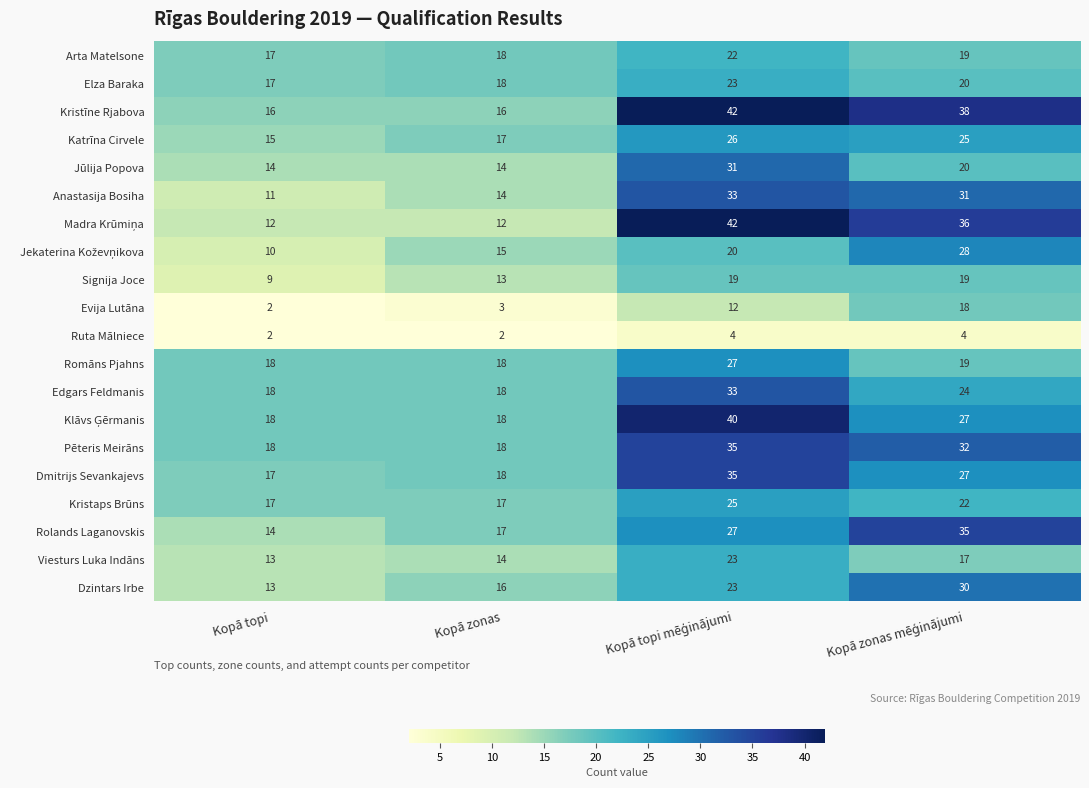

True or false: Kristīne Rjabova has a value of 28 at Kopā zonas.

False